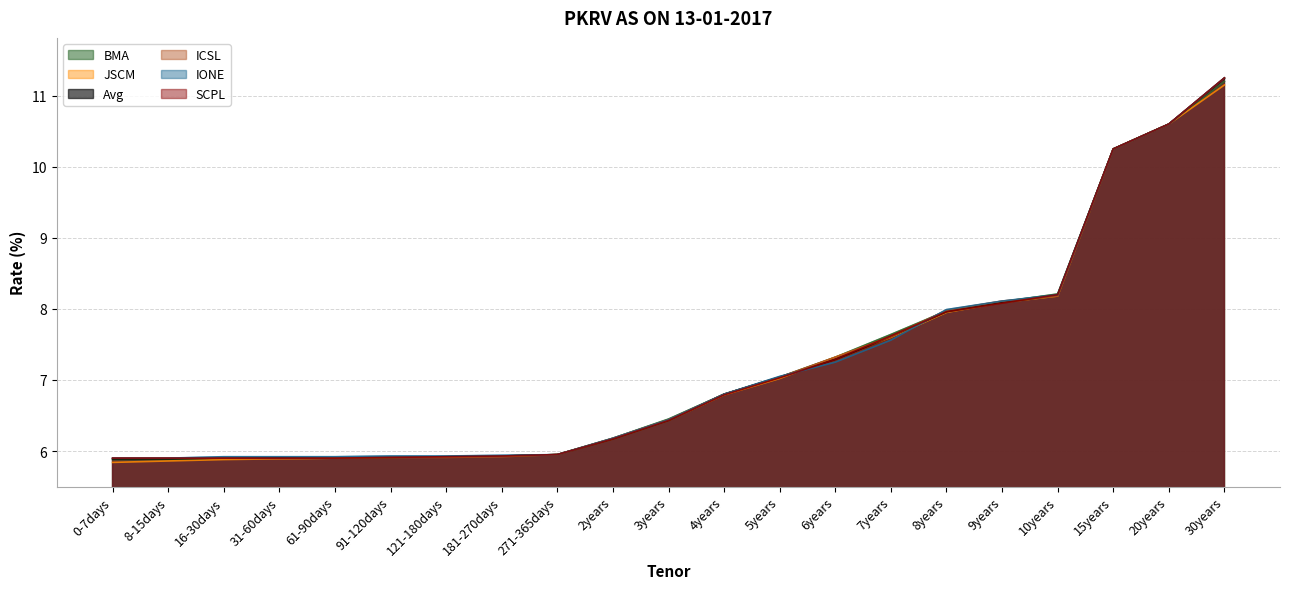

At which category does the chart reach its minimum across all series?

0-7days